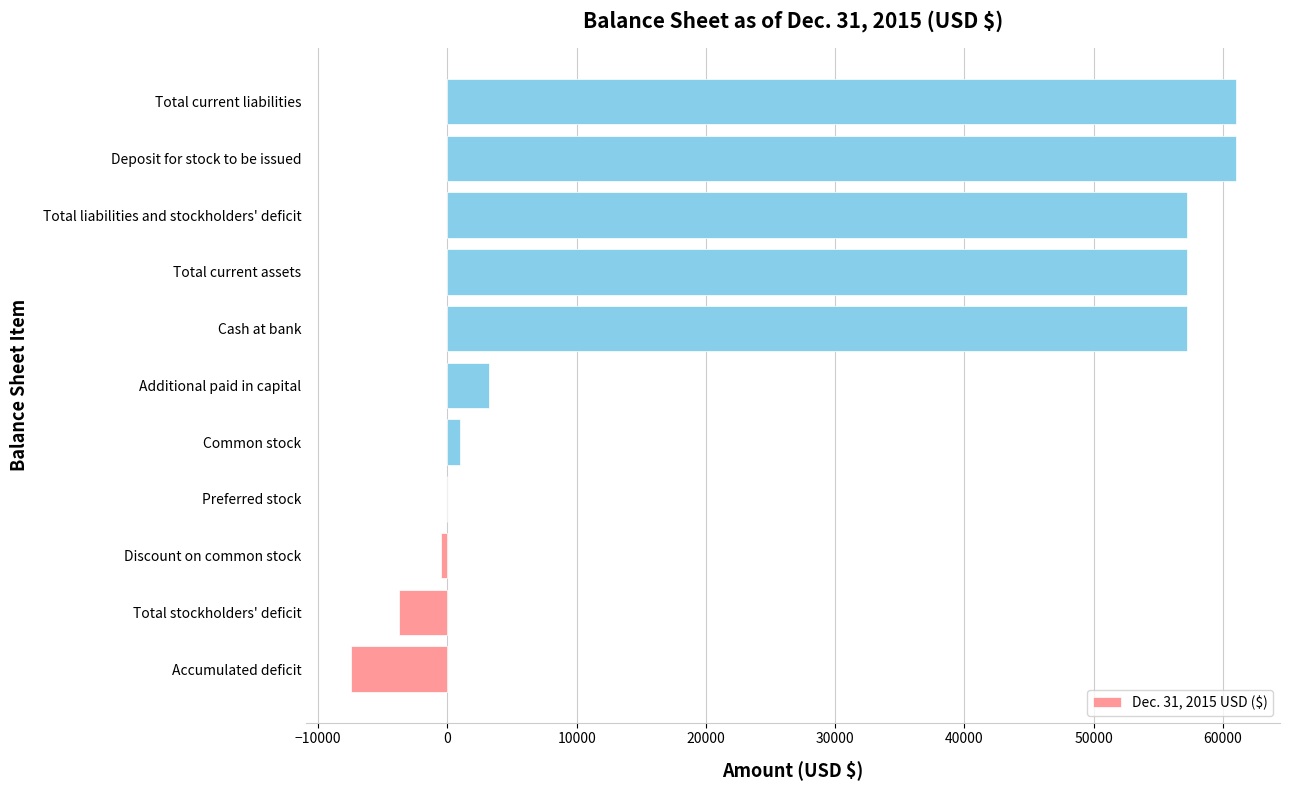

The chart shows a value of 21294 at Total liabilities and stockholders' deficit. True or false?

False